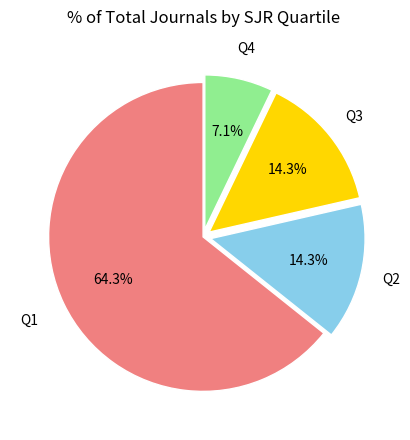

How many slices are in this pie chart?

4